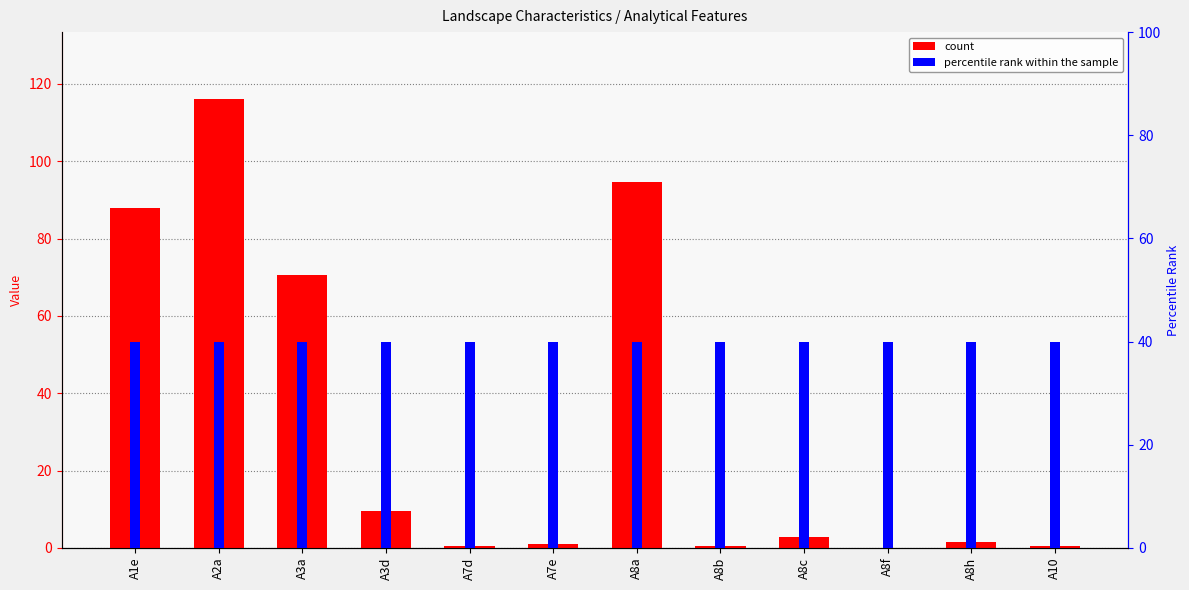

How many bars are there in total?

24